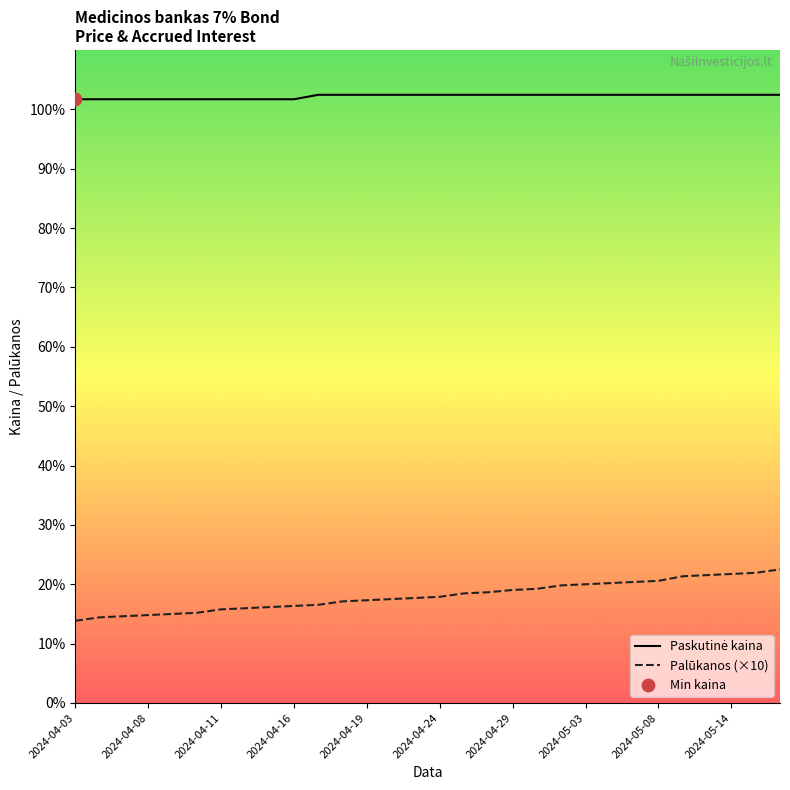

What is the difference between the maximum and minimum values in the Palūkanos (×10) series?

8.7